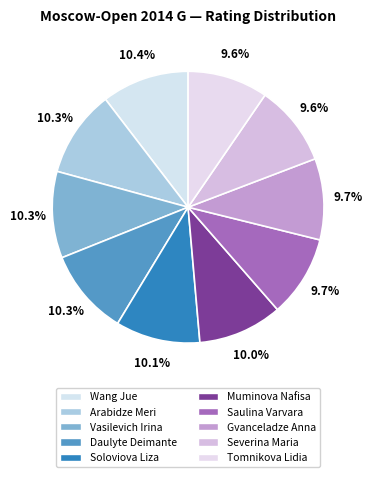

Count the number of slices in the pie.

10